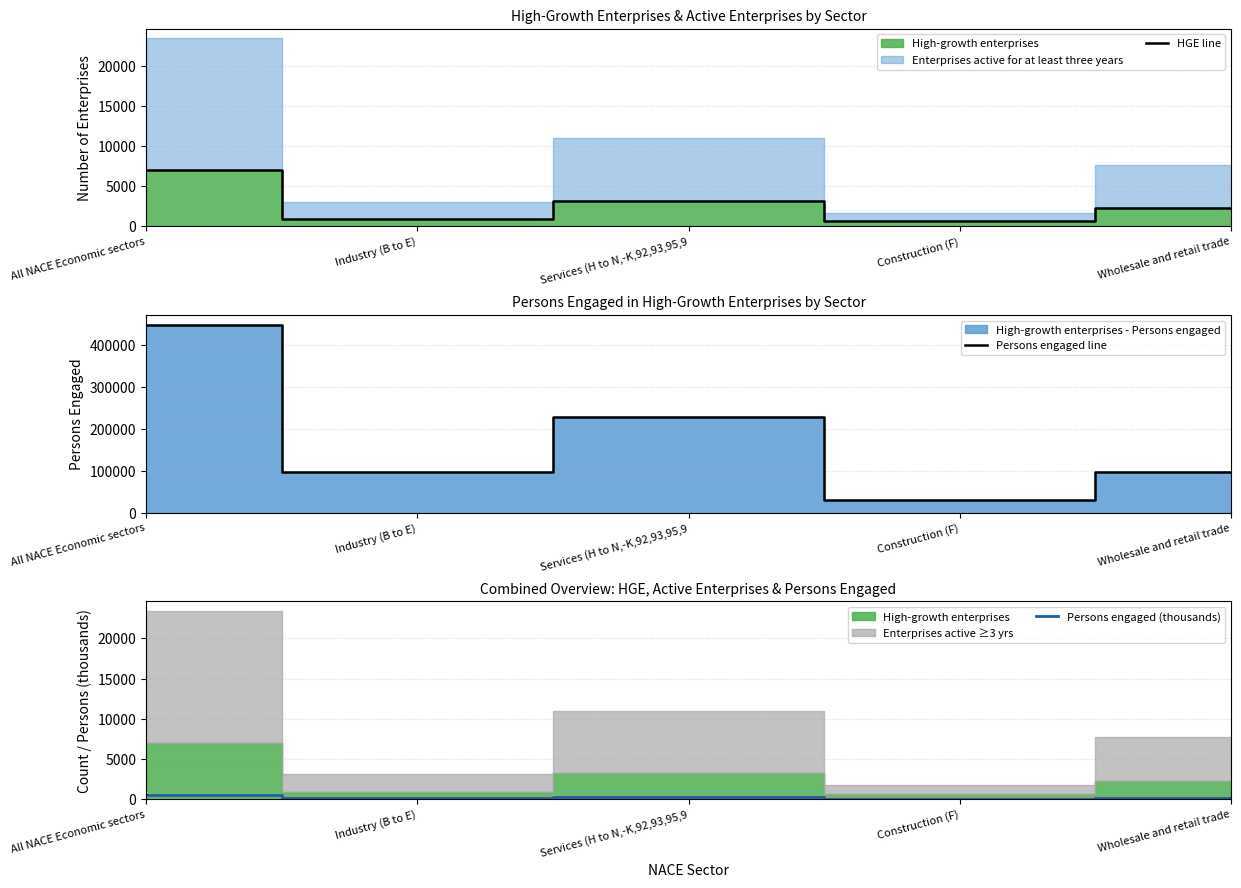

What is the label of the 4th point from the left?

Construction (F)